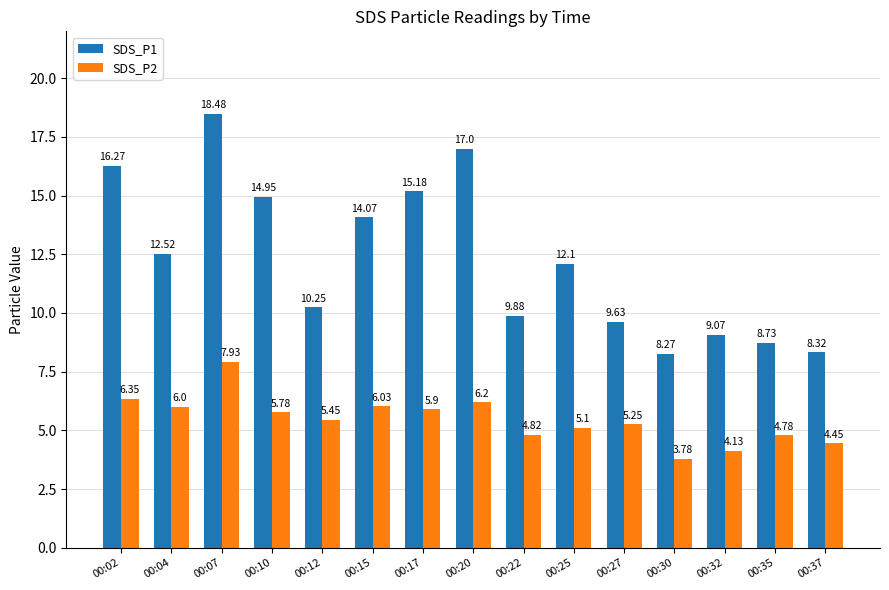

Between 00:17 and 00:20, which series saw the biggest shift?

SDS_P1